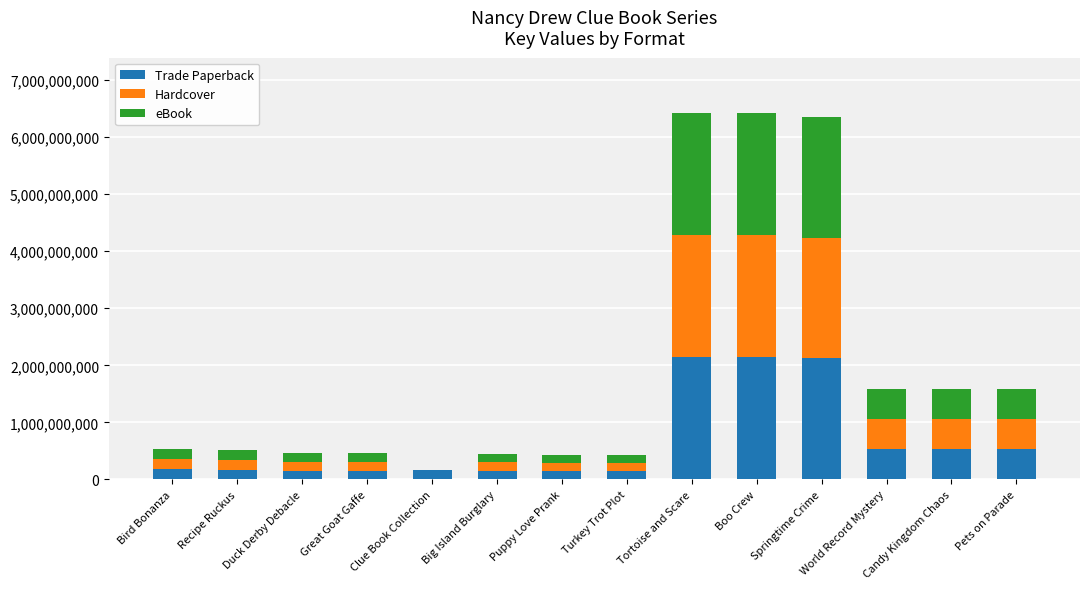

What is the highest value of the Trade Paperback series?

2142104735